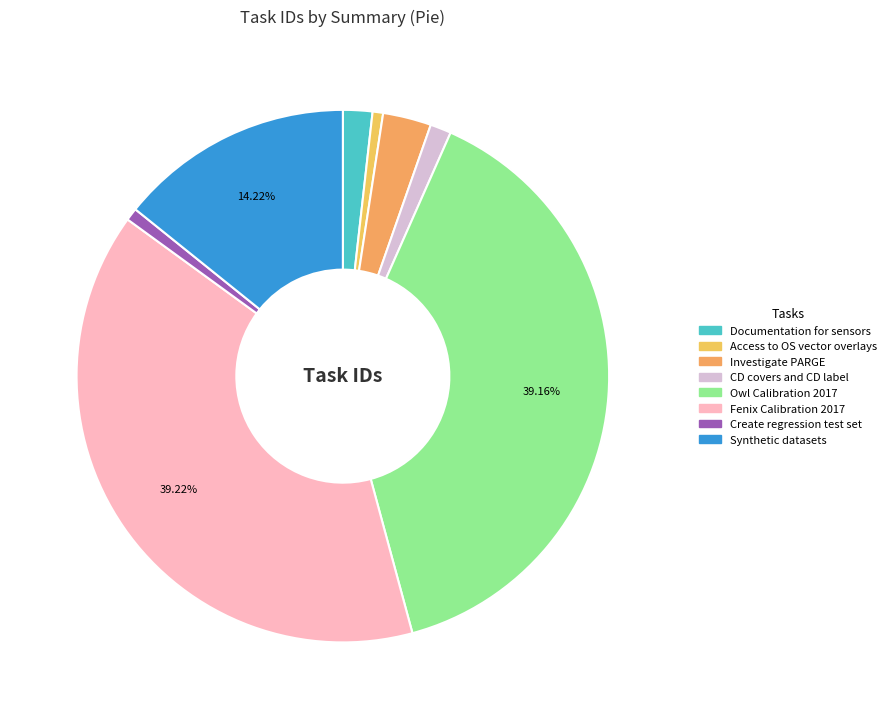

Count the number of slices in the pie.

8